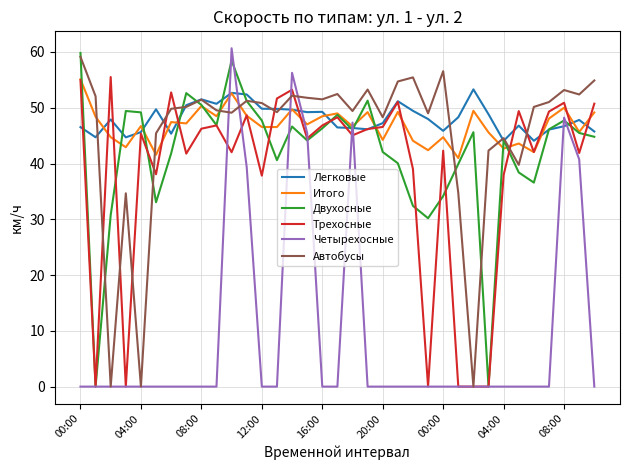

True or false: Легковые and Четырехосные cross at least once.

True